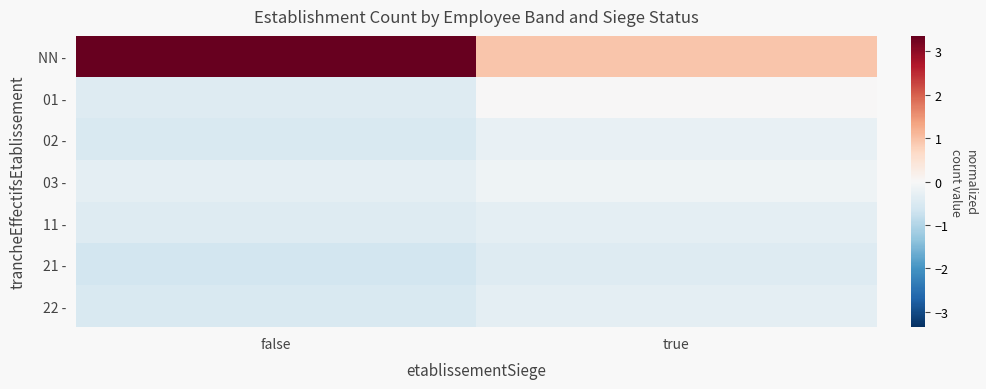

Reading left to right, what are all the values shown in this chart?

NN -: false=3.4	true=0.9
01 -: false=-0.4	true=0.0
02 -: false=-0.5	true=-0.2
03 -: false=-0.3	true=-0.2
11 -: false=-0.4	true=-0.3
21 -: false=-0.6	true=-0.4
22 -: false=-0.5	true=-0.3